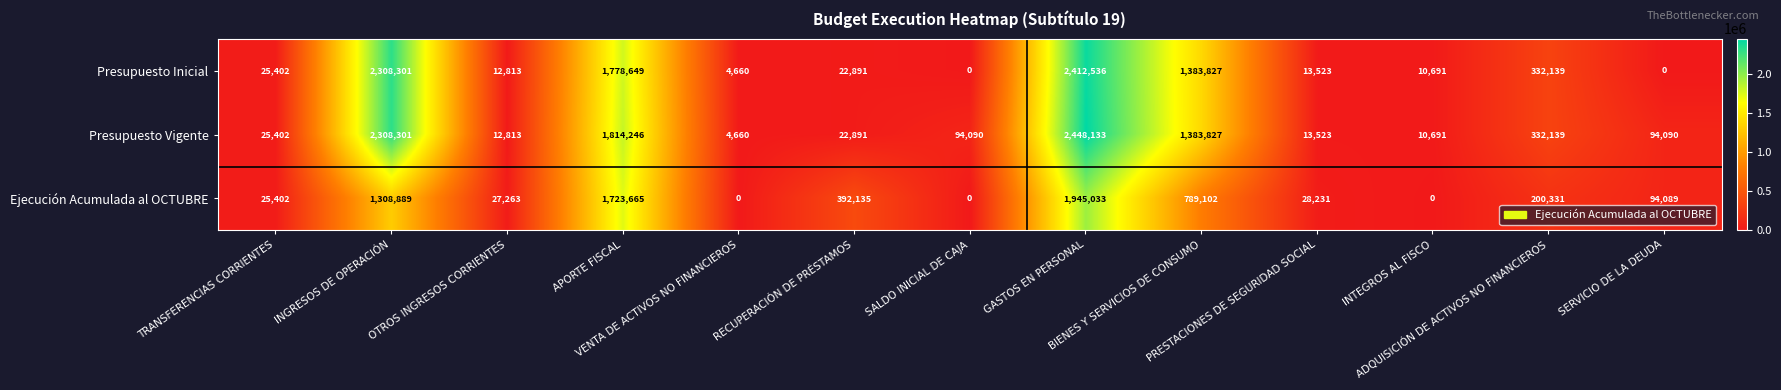

Between OTROS INGRESOS CORRIENTES and RECUPERACIÓN DE PRÉSTAMOS, which series saw the biggest shift?

Ejecución Acumulada al OCTUBRE